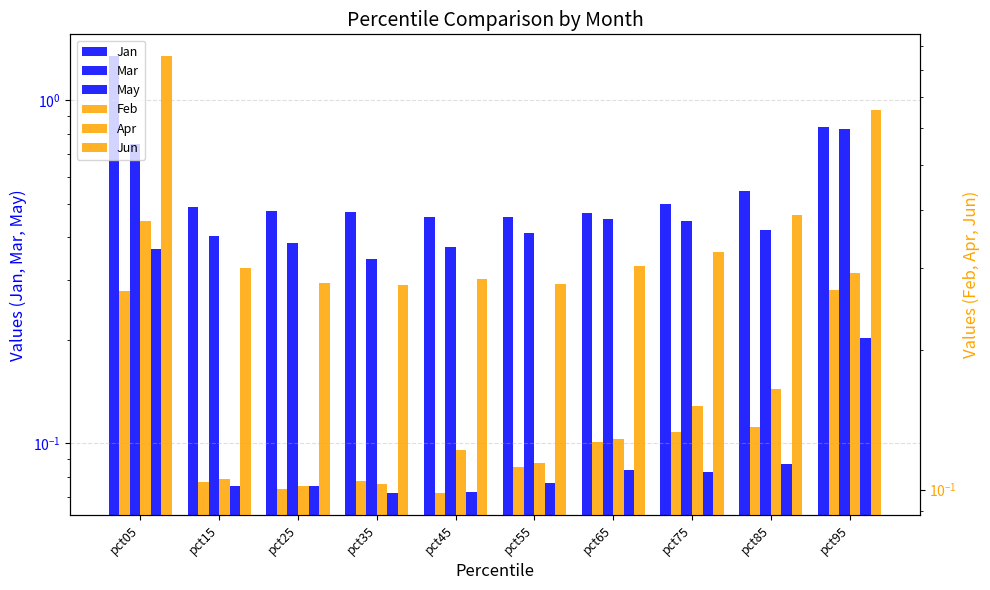

How many groups of bars are there?

10